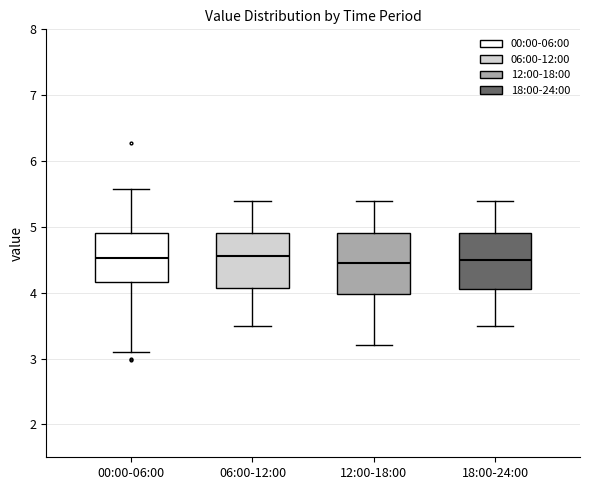

Reading left to right, transcribe this box plot: for each box, give where its median line is, the range the box spans, and where its two whiskers end, as read against the y-axis. The values are not printed on the chart, so give them approximately, as read against the axis.

00:00-06:00: median 4.5, box 4.2 to 4.9, whiskers 3.1 to 5.6
06:00-12:00: median 4.6, box 4.1 to 4.9, whiskers 3.5 to 5.4
12:00-18:00: median 4.5, box 4.0 to 4.9, whiskers 3.2 to 5.4
18:00-24:00: median 4.5, box 4.1 to 4.9, whiskers 3.5 to 5.4